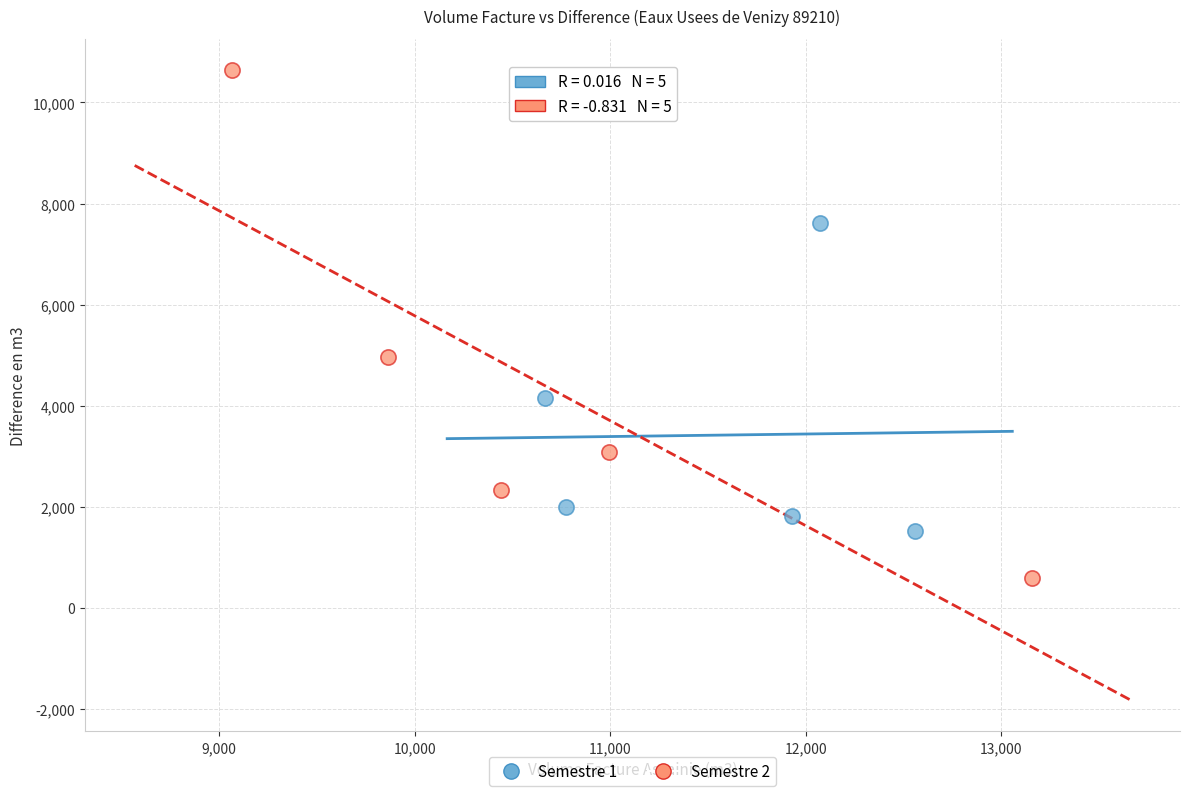

Which series reaches the minimum Y coordinate?

Semestre 2